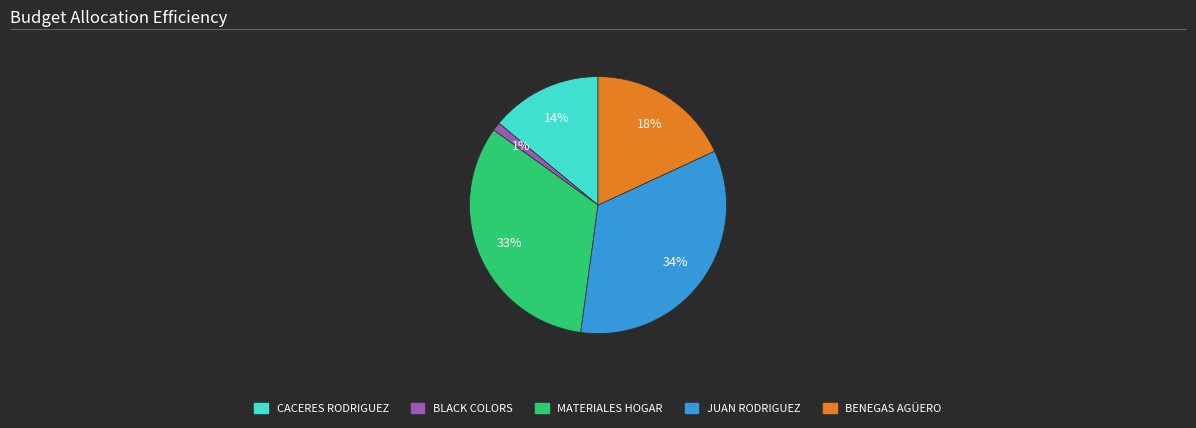

Is there a majority slice in this chart?

No